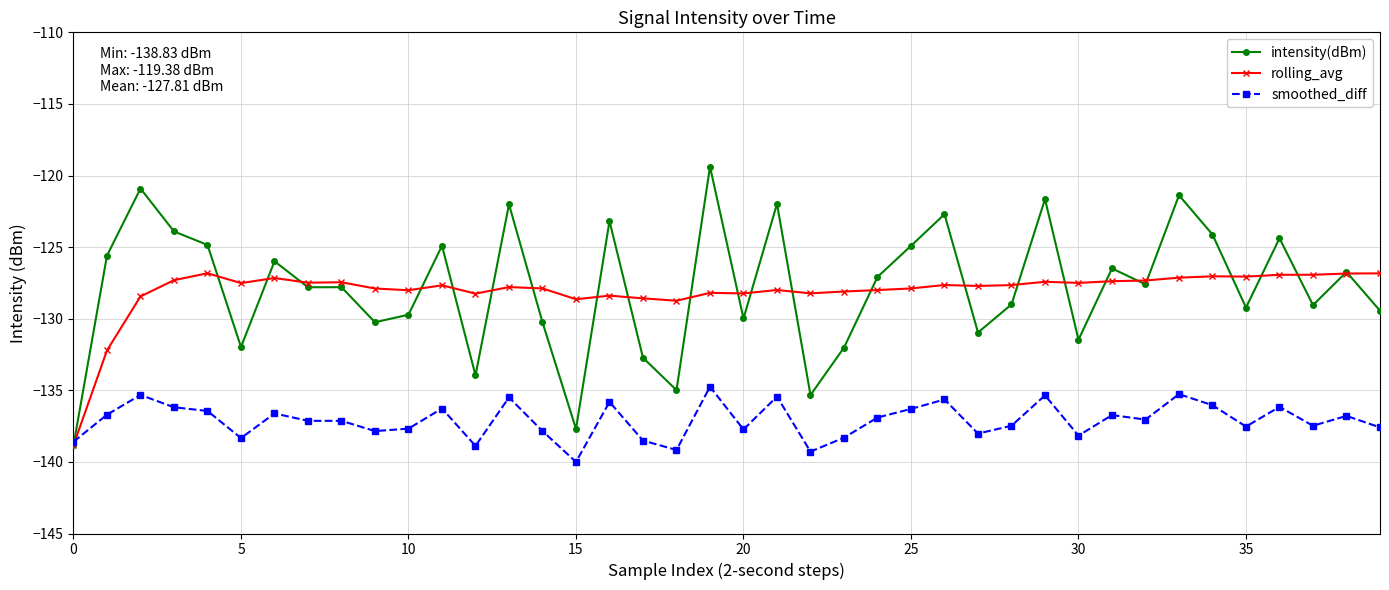

True or false: smoothed_diff has more than 2 points higher than both neighbors.

True